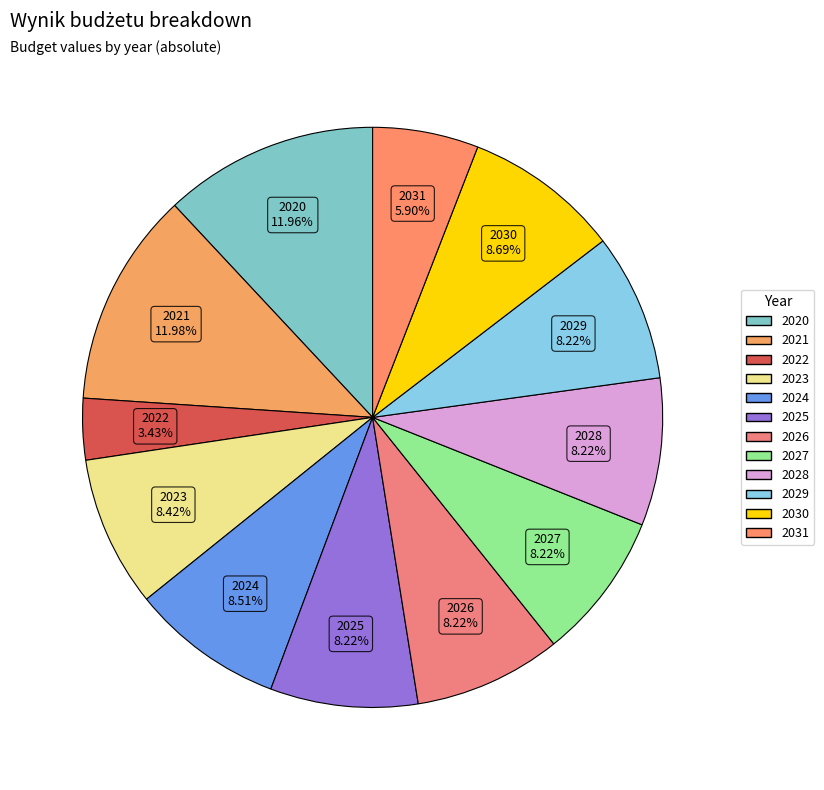

Is 2025 the majority of the pie?

No